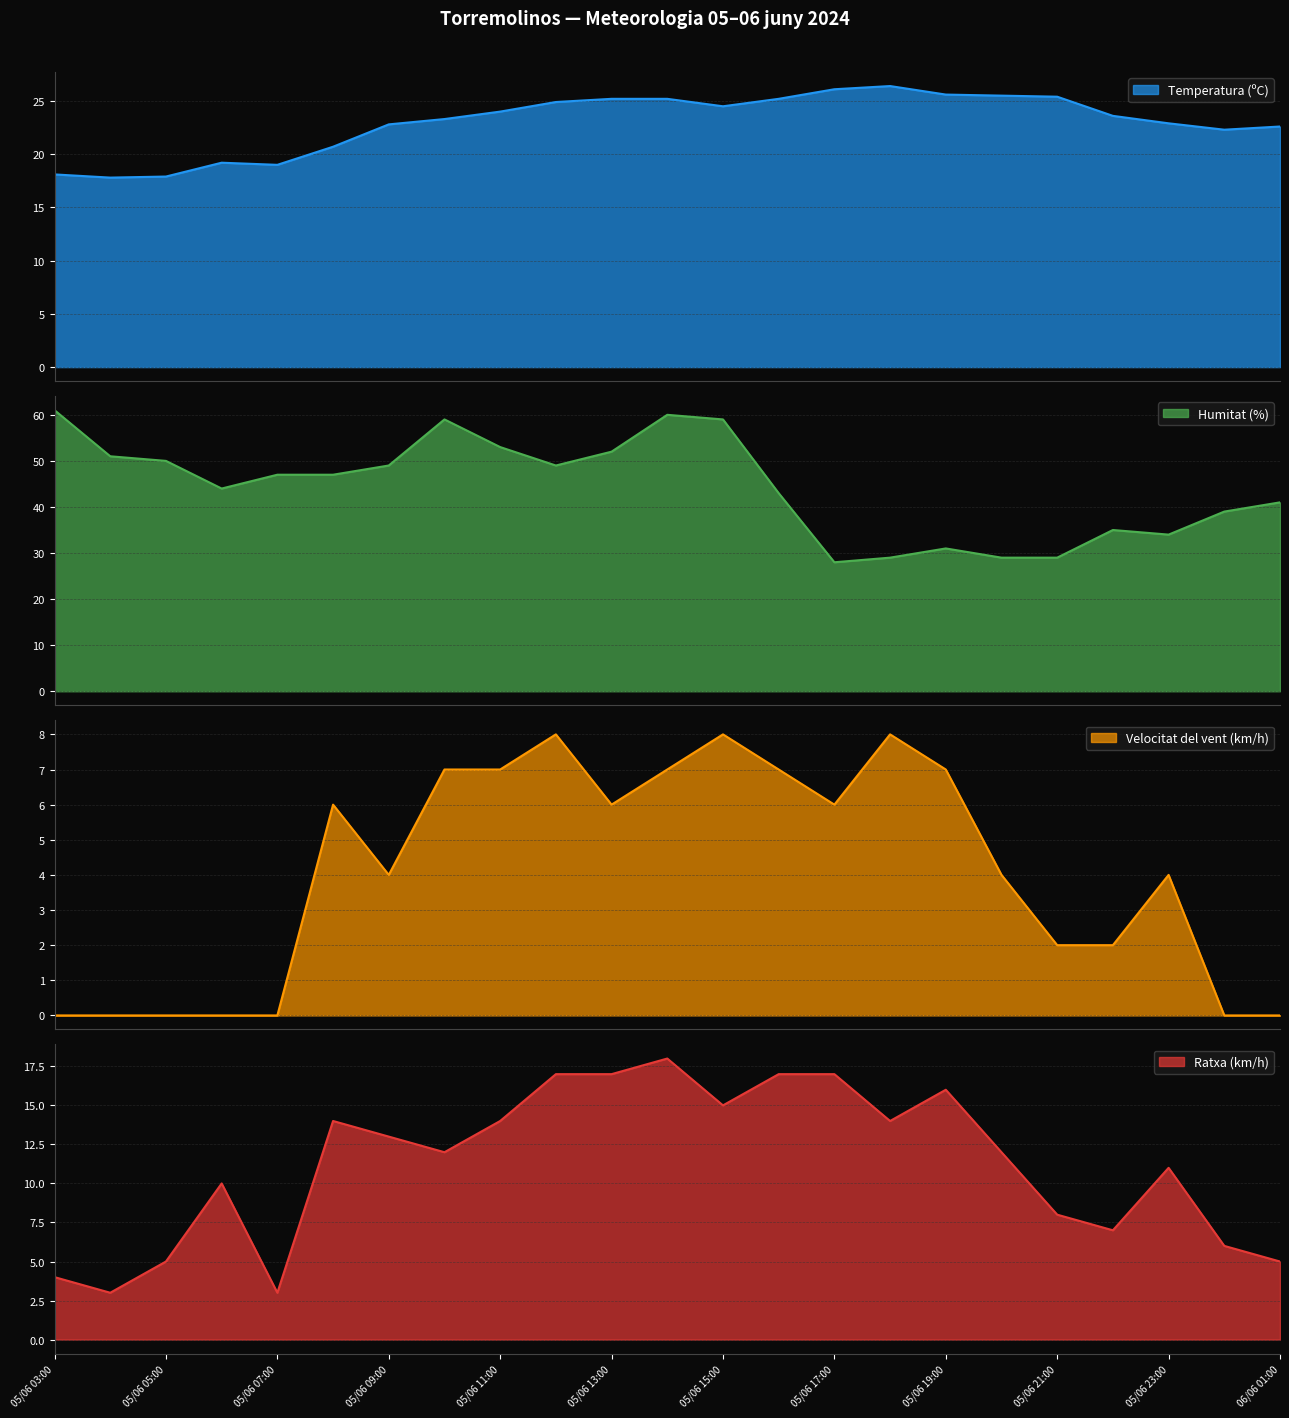

Reading left to right, transcribe all the data shown in this chart.

Temperatura (ºC): 05/06 03:00=18.1	05/06 04:00=17.8	05/06 05:00=17.9	05/06 06:00=19.2	05/06 07:00=19.0	05/06 08:00=20.7	05/06 09:00=22.8	05/06 10:00=23.3	05/06 11:00=24.0	05/06 12:00=24.9	05/06 13:00=25.2	05/06 14:00=25.2	05/06 15:00=24.5	05/06 16:00=25.2	05/06 17:00=26.1	05/06 18:00=26.4	05/06 19:00=25.6	05/06 20:00=25.5	05/06 21:00=25.4	05/06 22:00=23.6	05/06 23:00=22.9	06/06 00:00=22.3	06/06 01:00=22.6
Humitat (%): 05/06 03:00=61.0	05/06 04:00=51.0	05/06 05:00=50.0	05/06 06:00=44.0	05/06 07:00=47.0	05/06 08:00=47.0	05/06 09:00=49.0	05/06 10:00=59.0	05/06 11:00=53.0	05/06 12:00=49.0	05/06 13:00=52.0	05/06 14:00=60.0	05/06 15:00=59.0	05/06 16:00=43.0	05/06 17:00=28.0	05/06 18:00=29.0	05/06 19:00=31.0	05/06 20:00=29.0	05/06 21:00=29.0	05/06 22:00=35.0	05/06 23:00=34.0	06/06 00:00=39.0	06/06 01:00=41.0
Velocitat del vent (km/h): 05/06 03:00=0.0	05/06 04:00=0.0	05/06 05:00=0.0	05/06 06:00=0.0	05/06 07:00=0.0	05/06 08:00=6.0	05/06 09:00=4.0	05/06 10:00=7.0	05/06 11:00=7.0	05/06 12:00=8.0	05/06 13:00=6.0	05/06 14:00=7.0	05/06 15:00=8.0	05/06 16:00=7.0	05/06 17:00=6.0	05/06 18:00=8.0	05/06 19:00=7.0	05/06 20:00=4.0	05/06 21:00=2.0	05/06 22:00=2.0	05/06 23:00=4.0	06/06 00:00=0.0	06/06 01:00=0.0
Ratxa (km/h): 05/06 03:00=4.0	05/06 04:00=3.0	05/06 05:00=5.0	05/06 06:00=10.0	05/06 07:00=3.0	05/06 08:00=14.0	05/06 09:00=13.0	05/06 10:00=12.0	05/06 11:00=14.0	05/06 12:00=17.0	05/06 13:00=17.0	05/06 14:00=18.0	05/06 15:00=15.0	05/06 16:00=17.0	05/06 17:00=17.0	05/06 18:00=14.0	05/06 19:00=16.0	05/06 20:00=12.0	05/06 21:00=8.0	05/06 22:00=7.0	05/06 23:00=11.0	06/06 00:00=6.0	06/06 01:00=5.0